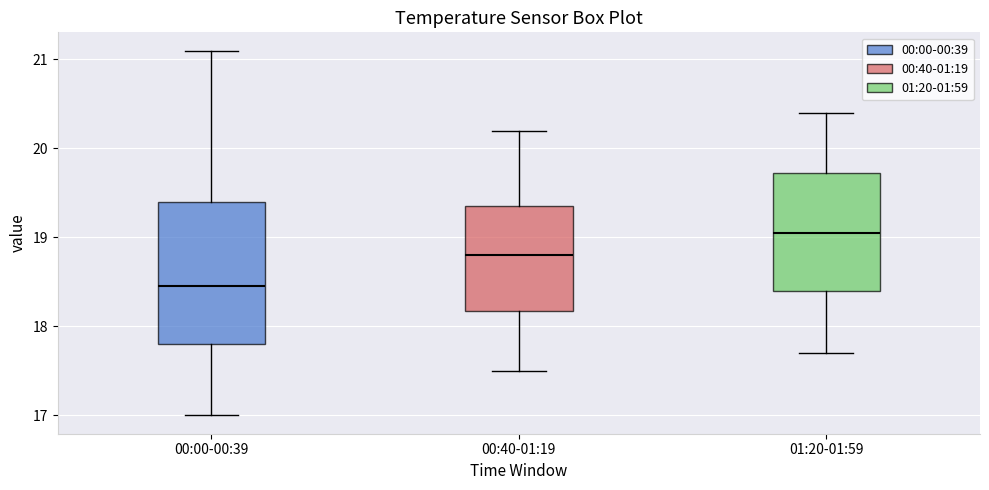

Which box has the lowest median line?

00:00-00:39